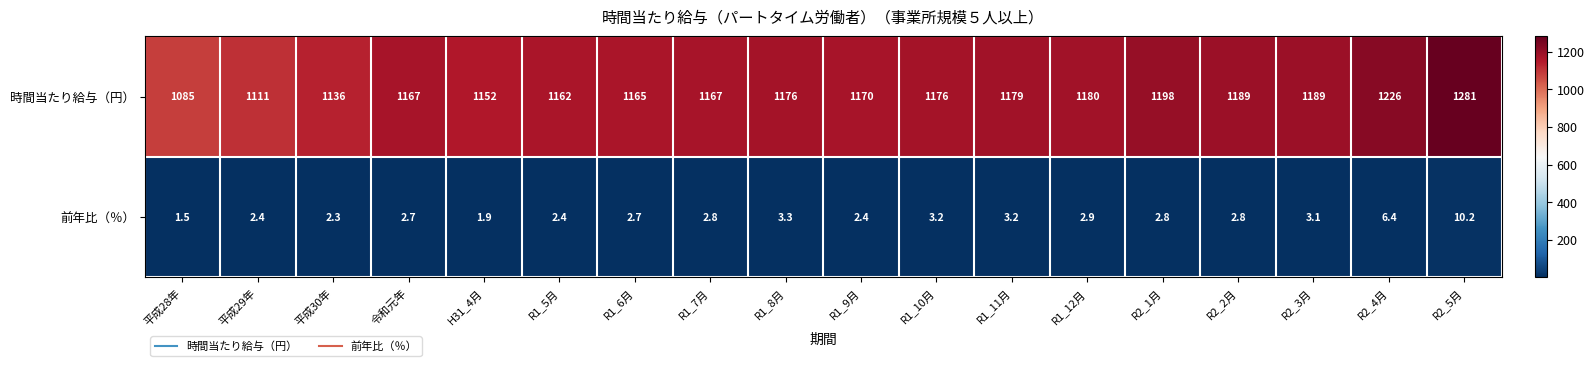

How many series are shown in this chart?

2